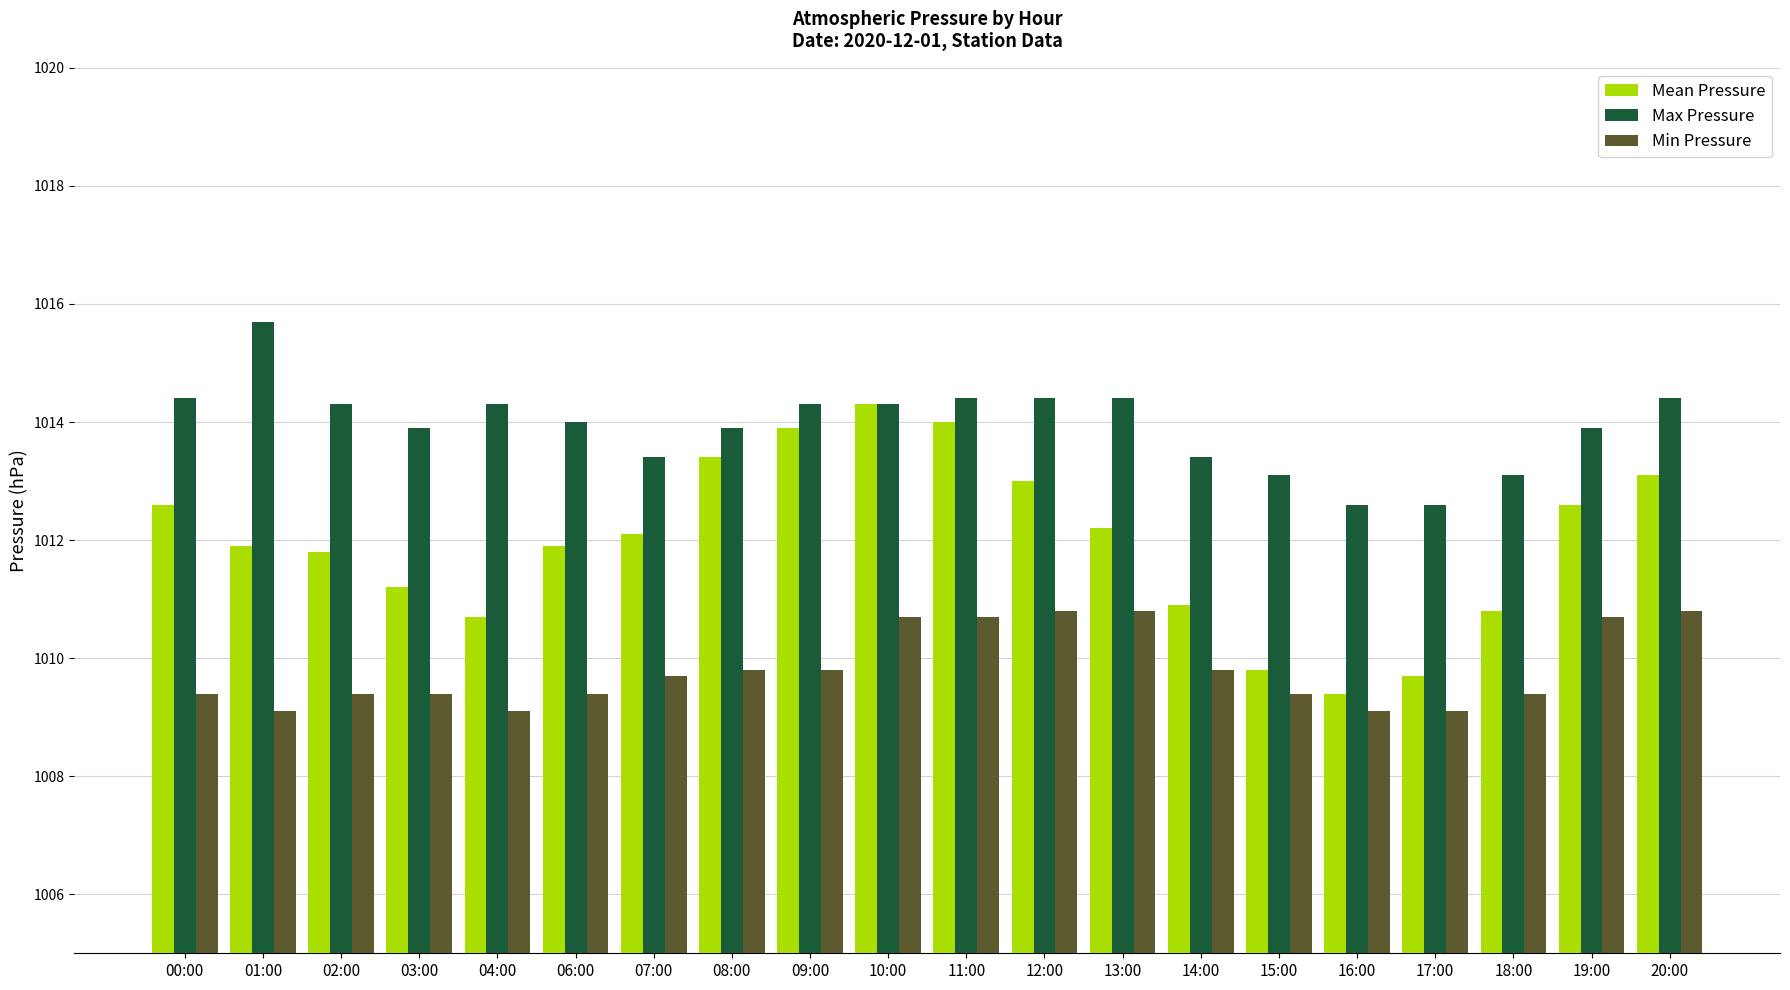

Read the Max Pressure value at 14:00.

1013.4